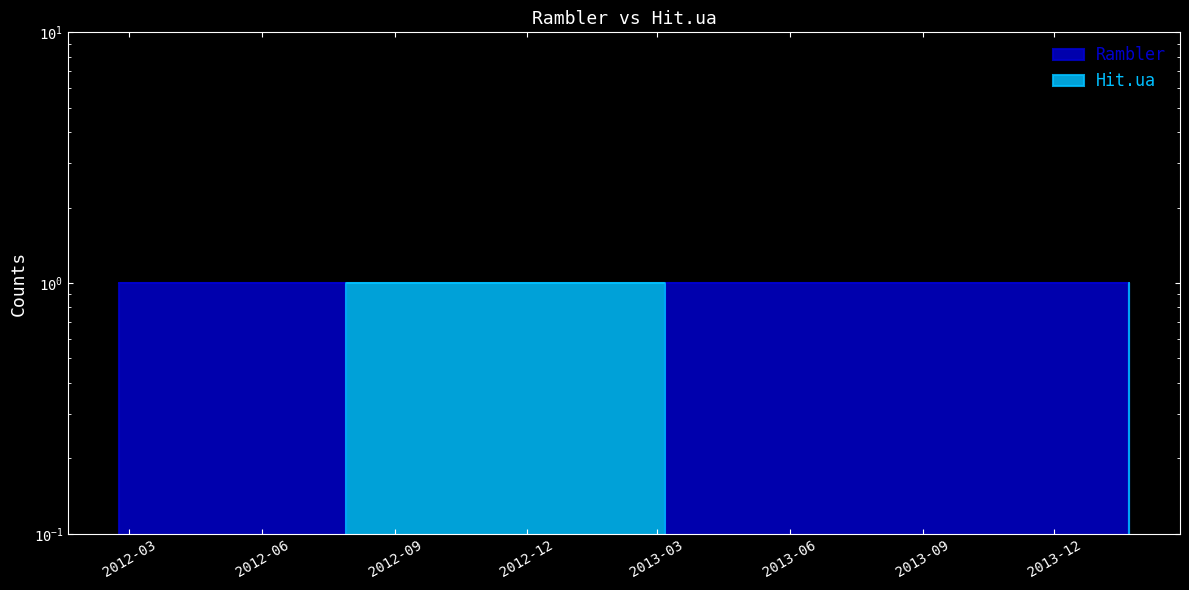

What is the total value across all series at 2013-06-30?

1